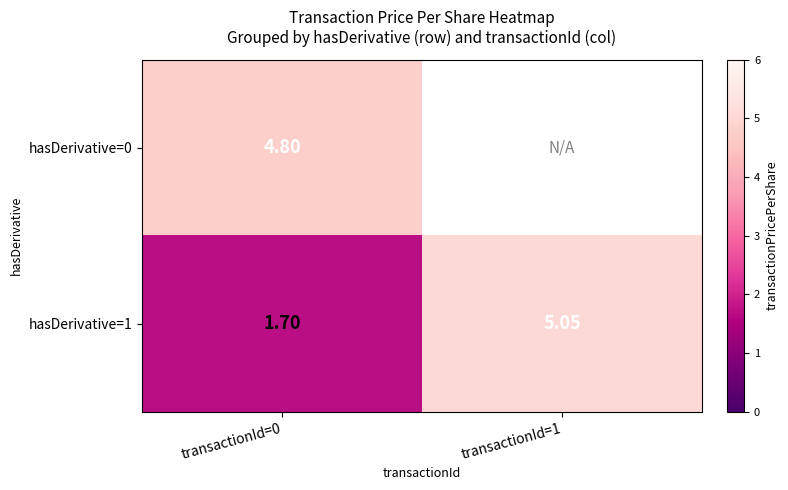

What is the smallest value displayed?

1.7